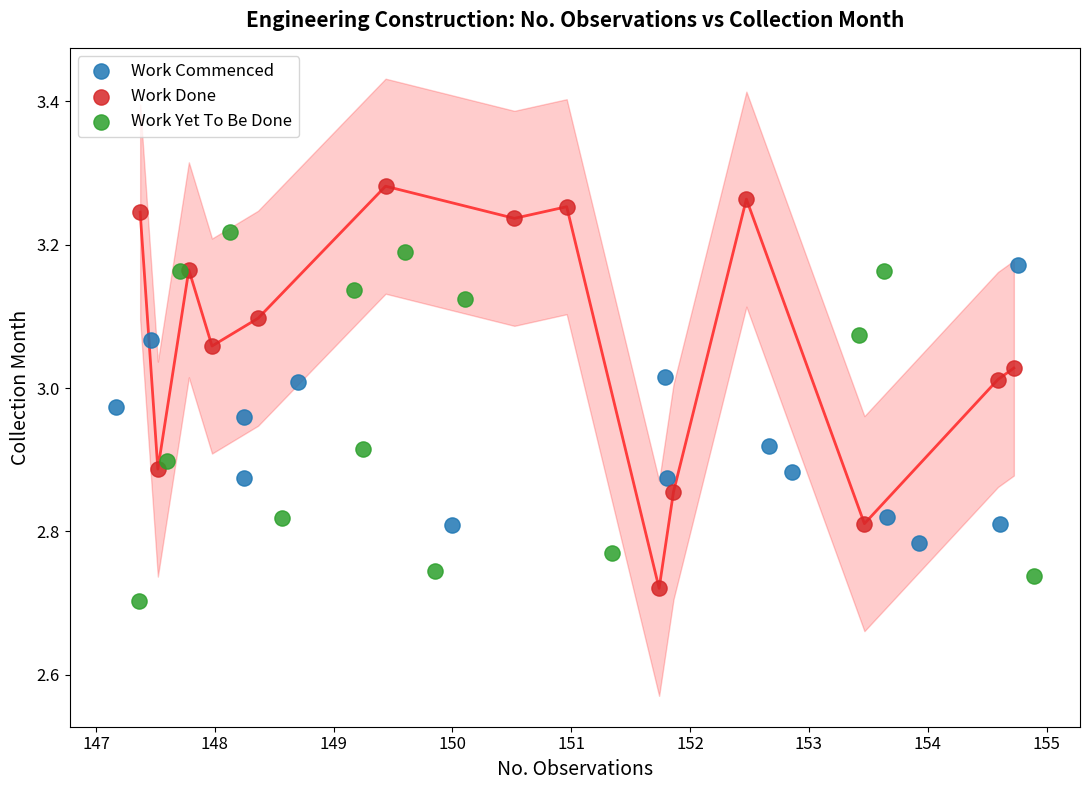

Which series has the largest Y range (max minus min)?

Work Done